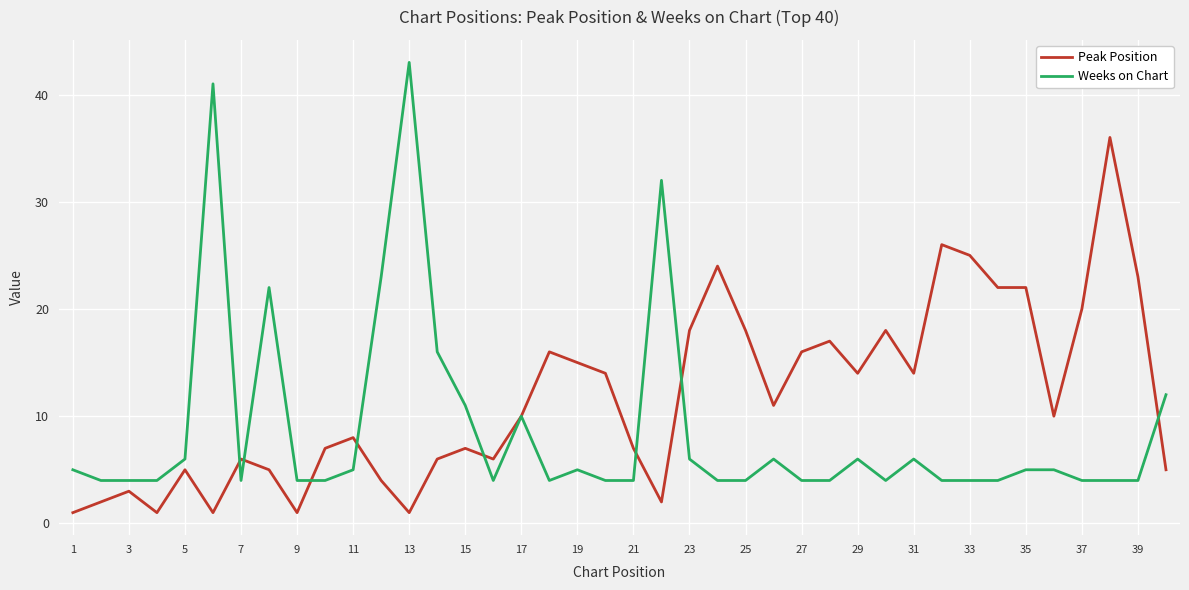

Reading left to right, what are all the values shown in this chart?

Peak Position: 1	2	3	1	5	1	6	5	1	7	8	4	1	6	7	6	10	16	15	14	7	2	18	24	18	11	16	17	14	18	14	26	25	22	22	10	20	36	23	5
Weeks on Chart: 5	4	4	4	6	41	4	22	4	4	5	23	43	16	11	4	10	4	5	4	4	32	6	4	4	6	4	4	6	4	6	4	4	4	5	5	4	4	4	12